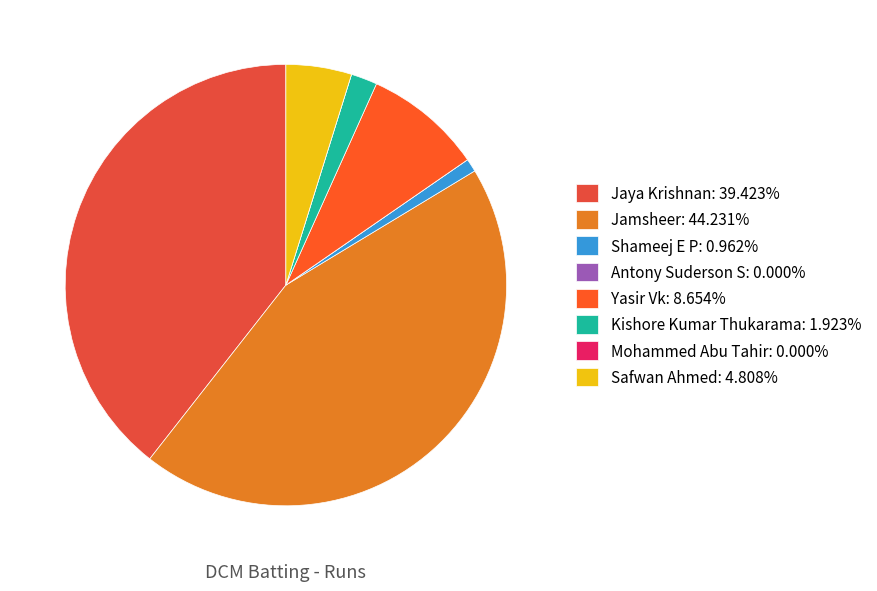

What is the change in value from Antony Suderson S to Kishore Kumar Thukarama?

+2